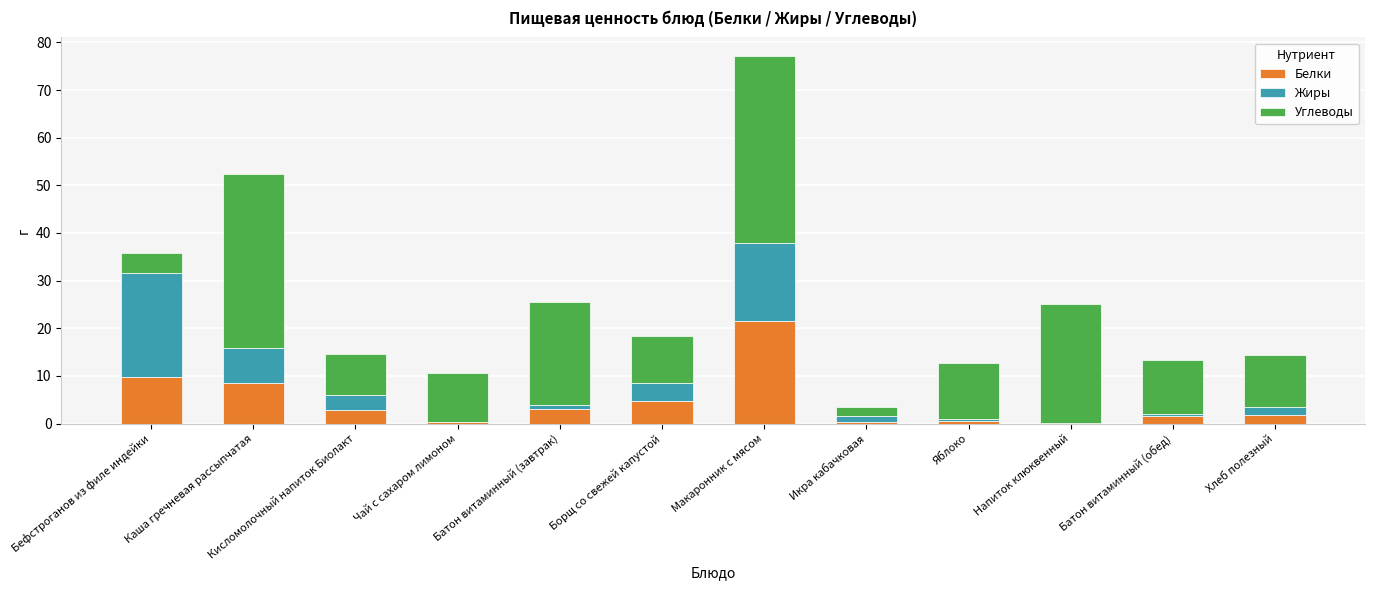

At which category is the sum across all series the highest?

Макаронник с мясом